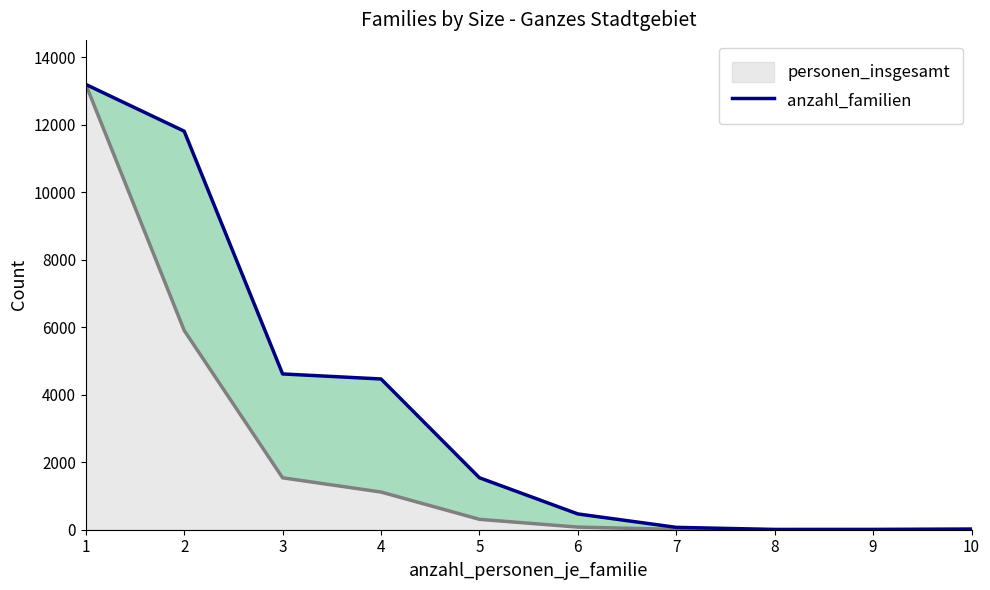

Between 10 and 7, which is larger?

7